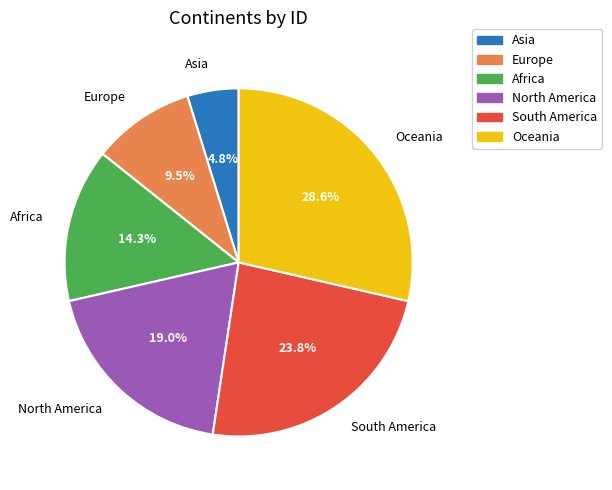

What is the smallest slice in the pie chart?

Asia